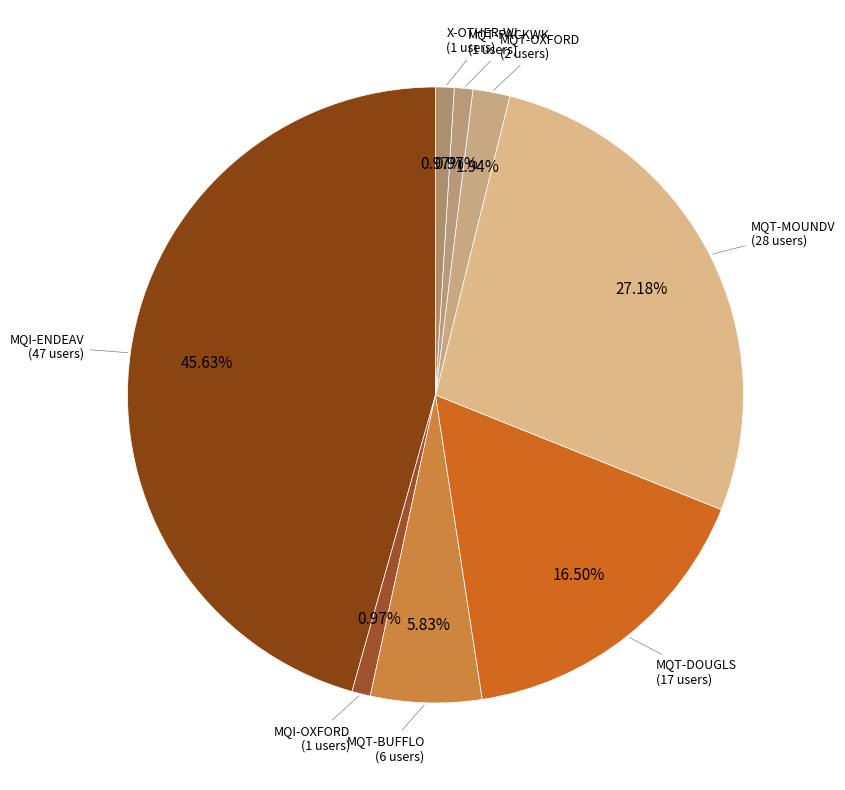

What is the smallest slice in the pie chart?

MQI-OXFORD